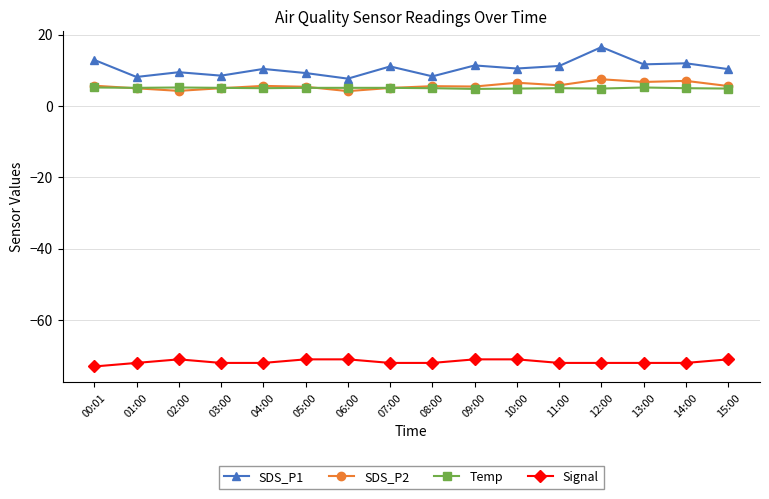

True or false: SDS_P1 has more than 2 points higher than both neighbors.

True